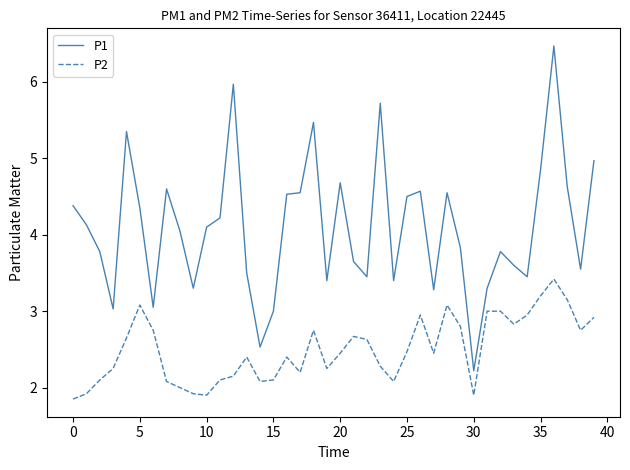

Which series has the largest total across all categories?

P1